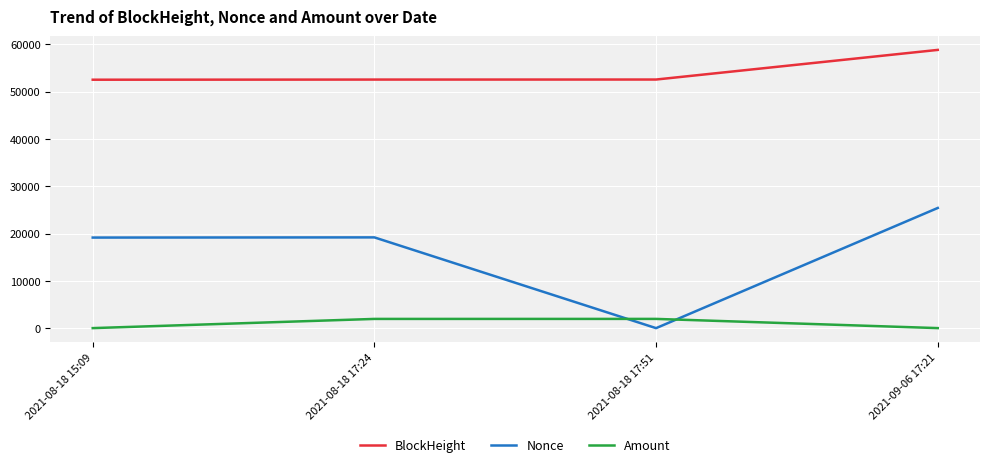

True or false: BlockHeight and Amount intersect in this chart.

False